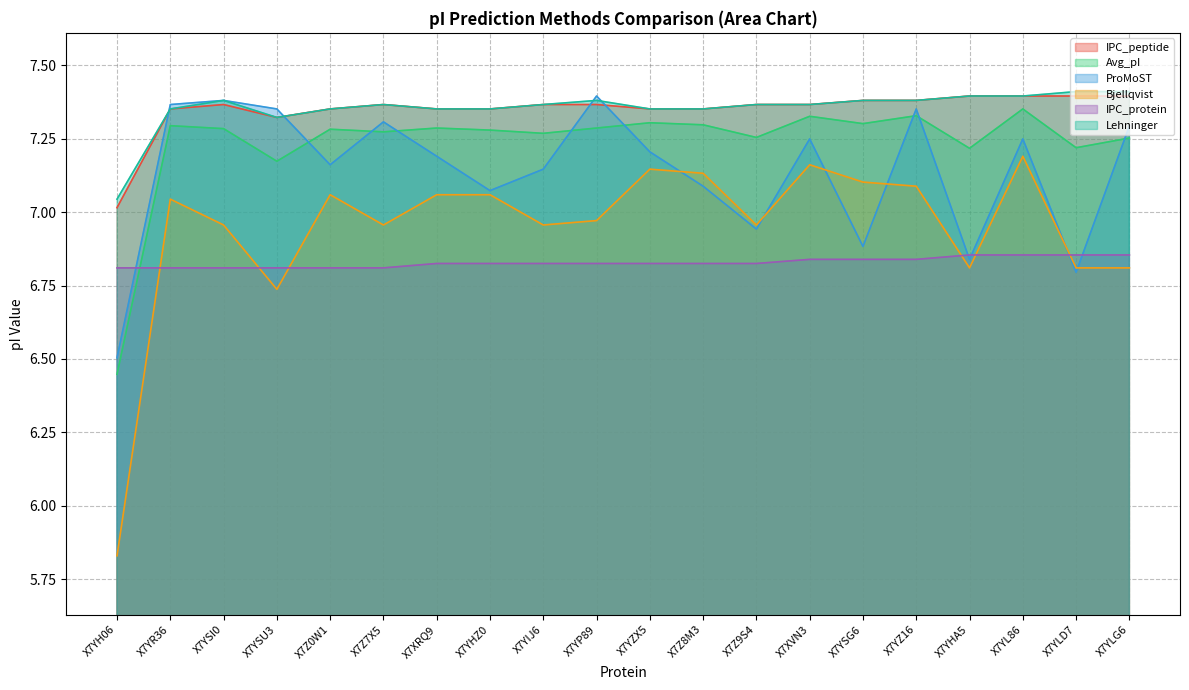

True or false: Bjellqvist and Avg_pI cross at least once.

False